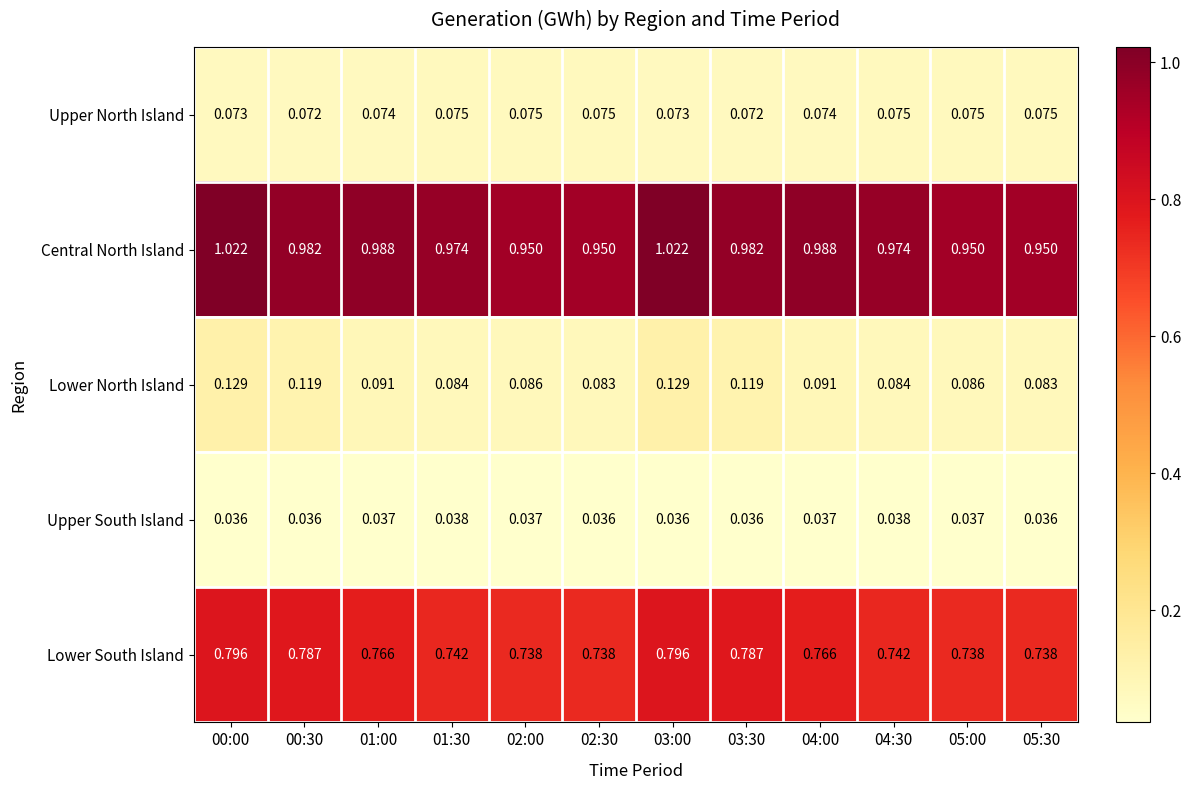

List the series in order of their peak value, highest first.

Central North Island, Lower South Island, Lower North Island, Upper North Island, Upper South Island